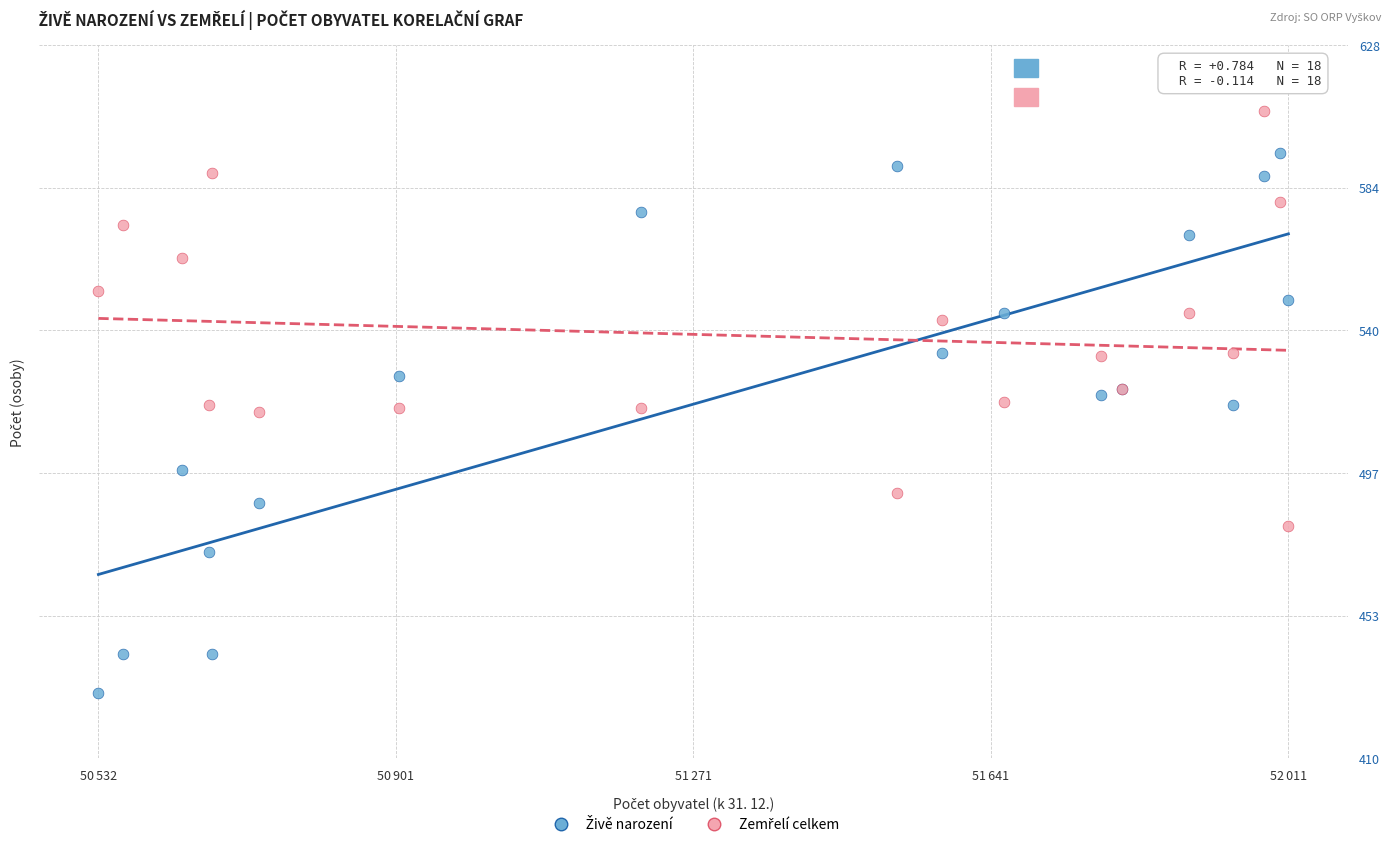

What is the X range (max minus min) for the scatter plot?

1479